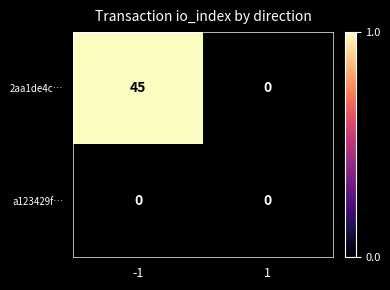

Which series changed the most between -1 and 1?

2aa1de4c…